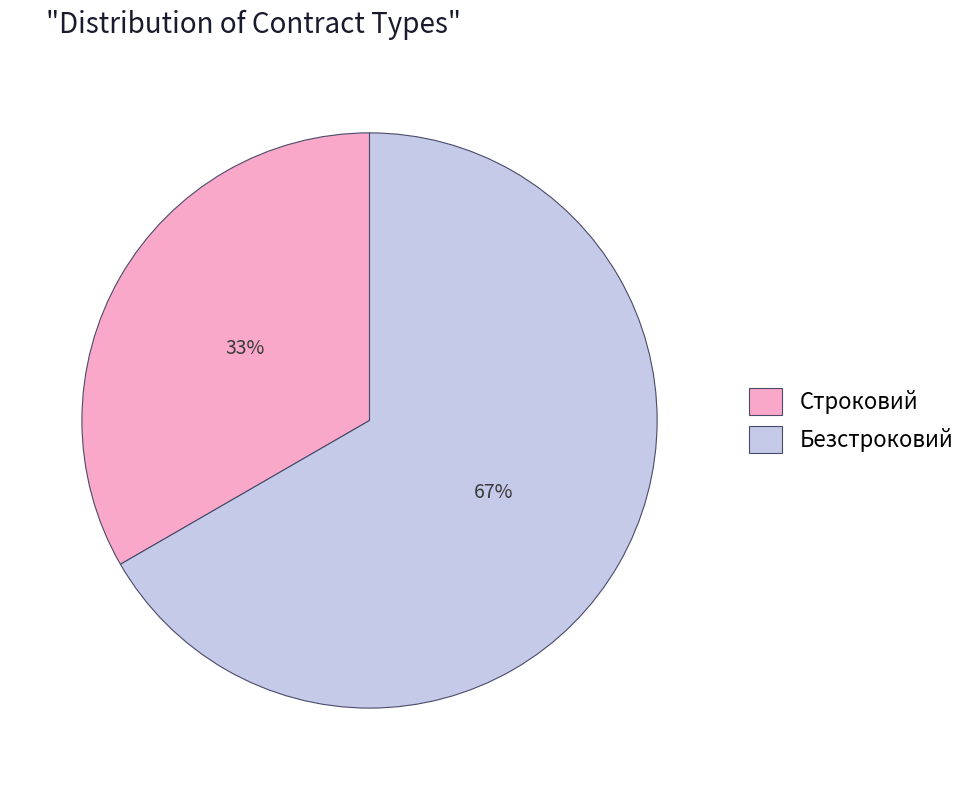

To the nearest percent, what percentage of the pie is Строковий?

33%